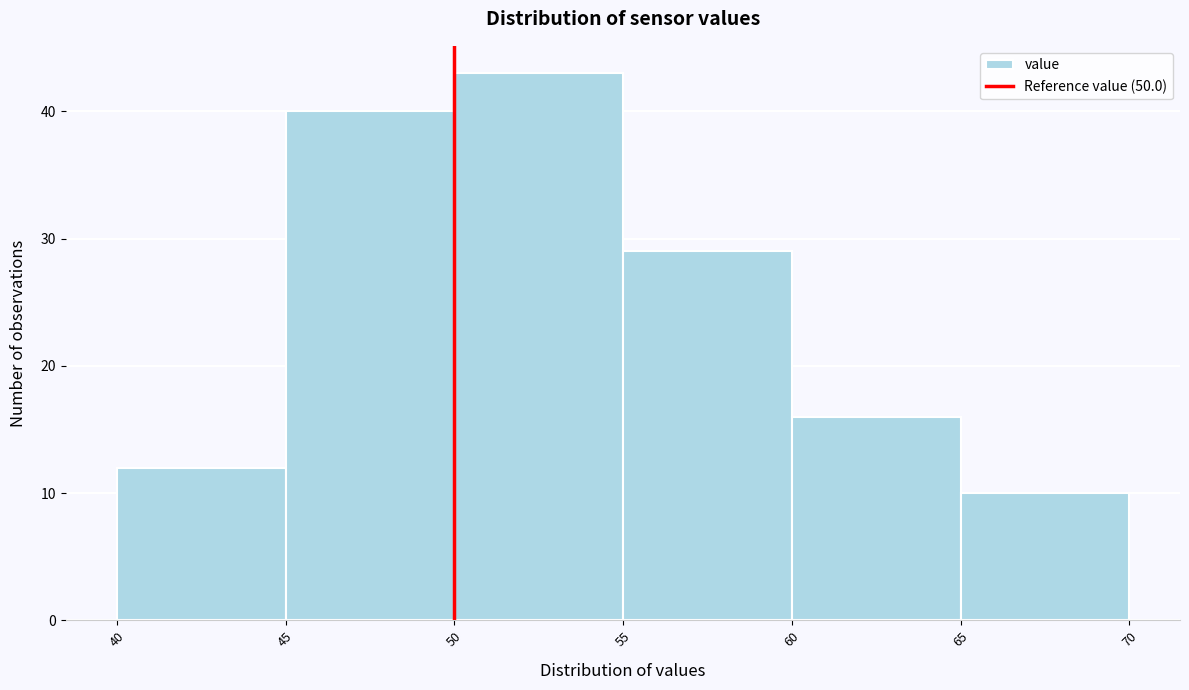

Reading left to right, transcribe this chart: for each bar, give the range it covers on the x-axis and its height. The values are not printed on the chart, so give them approximately, as read against the axis.

40 to 45: 12
45 to 50: 40
50 to 55: 43
55 to 60: 29
60 to 65: 16
65 to 70: 10